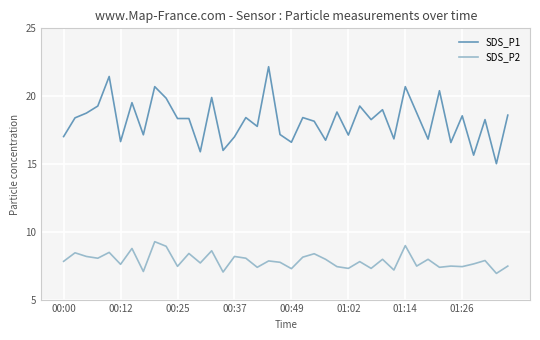

Which series has the largest total across all categories?

SDS_P1